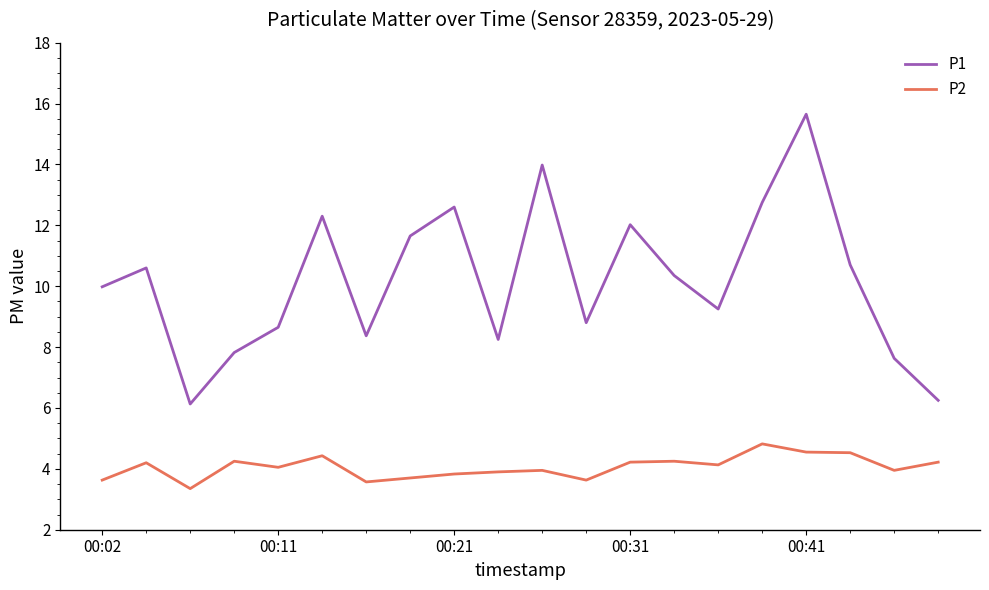

What is the difference between the maximum and minimum values in the P2 series?

1.5